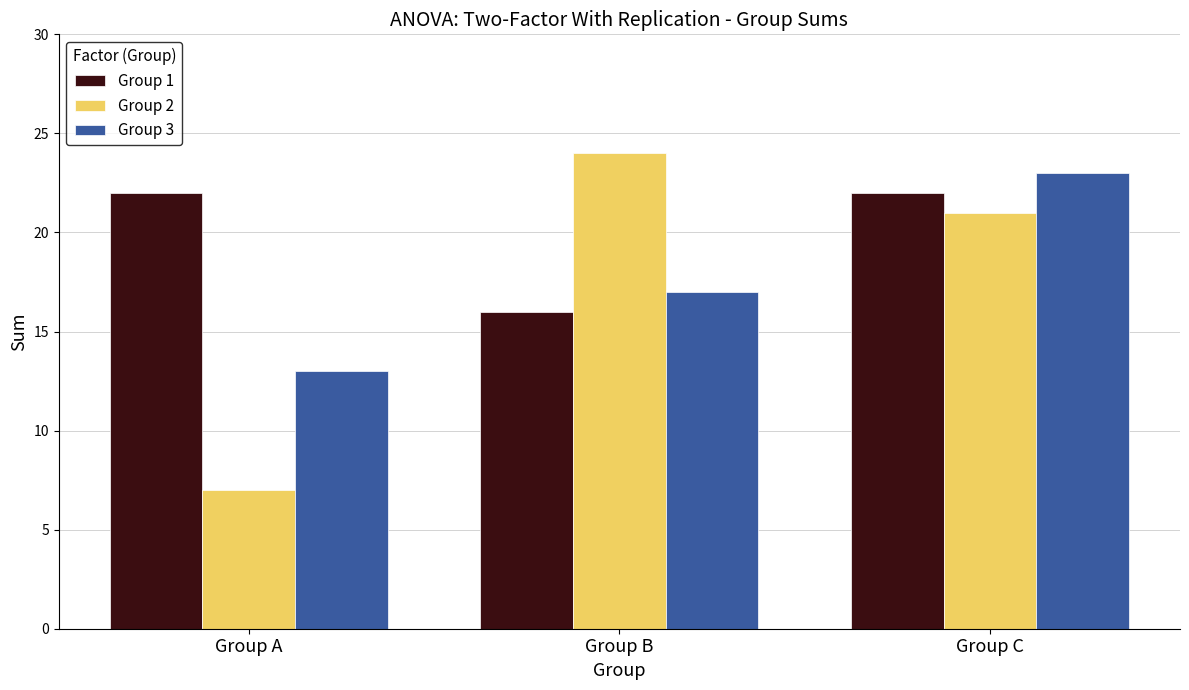

What is the average value of the Group 3 series?

18